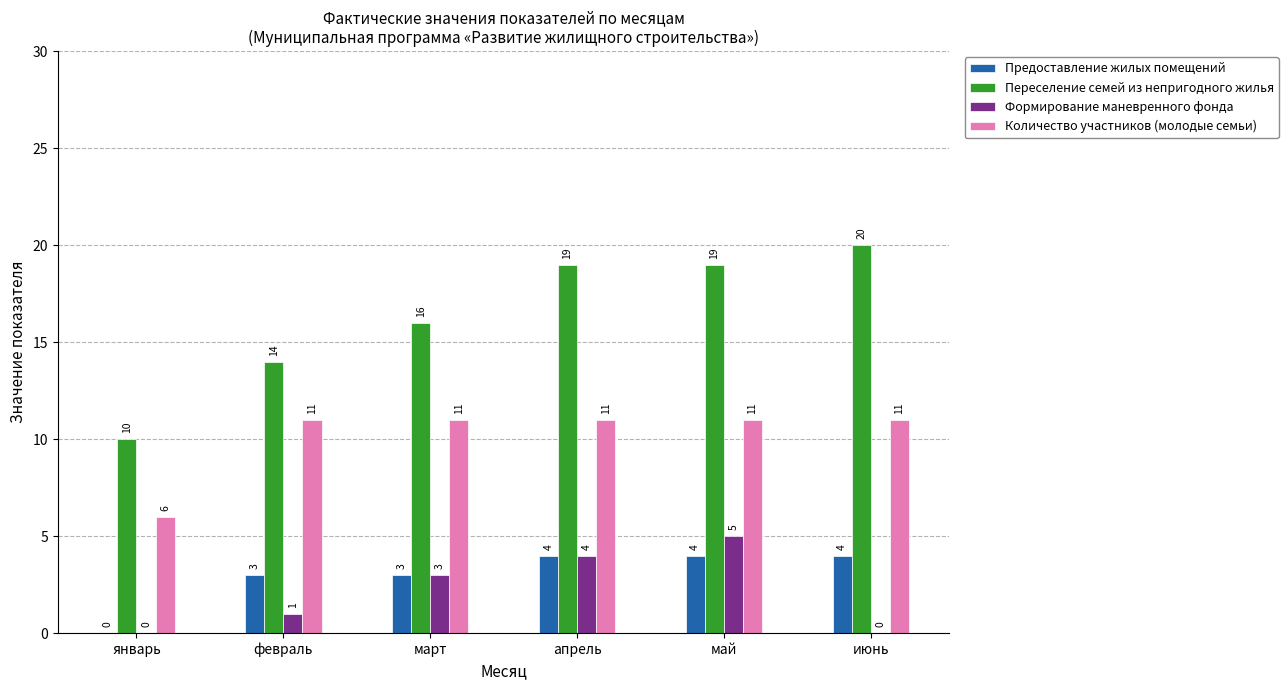

Reading left to right, extract all data points from this chart.

Предоставление жилых помещений: 0	3	3	4	4	4
Переселение семей из непригодного жилья: 10	14	16	19	19	20
Формирование маневренного фонда: 0	1	3	4	5	0
Количество участников (молодые семьи): 6	11	11	11	11	11